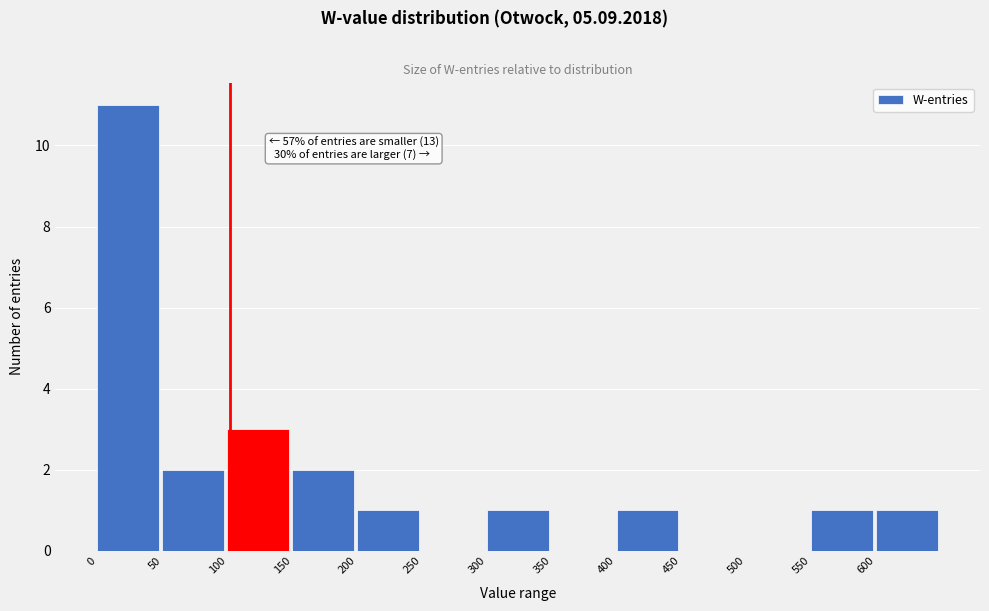

Over which range of the x-axis is the bar tallest?

0 to 50